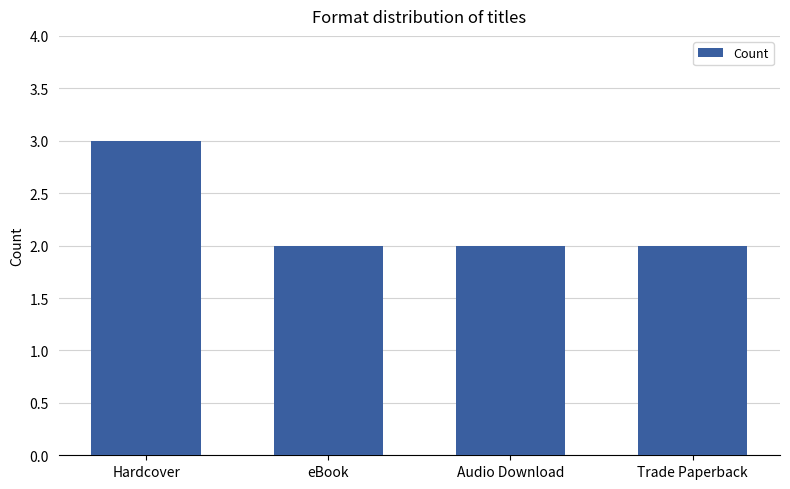

Which label corresponds to the largest value in the chart?

Hardcover